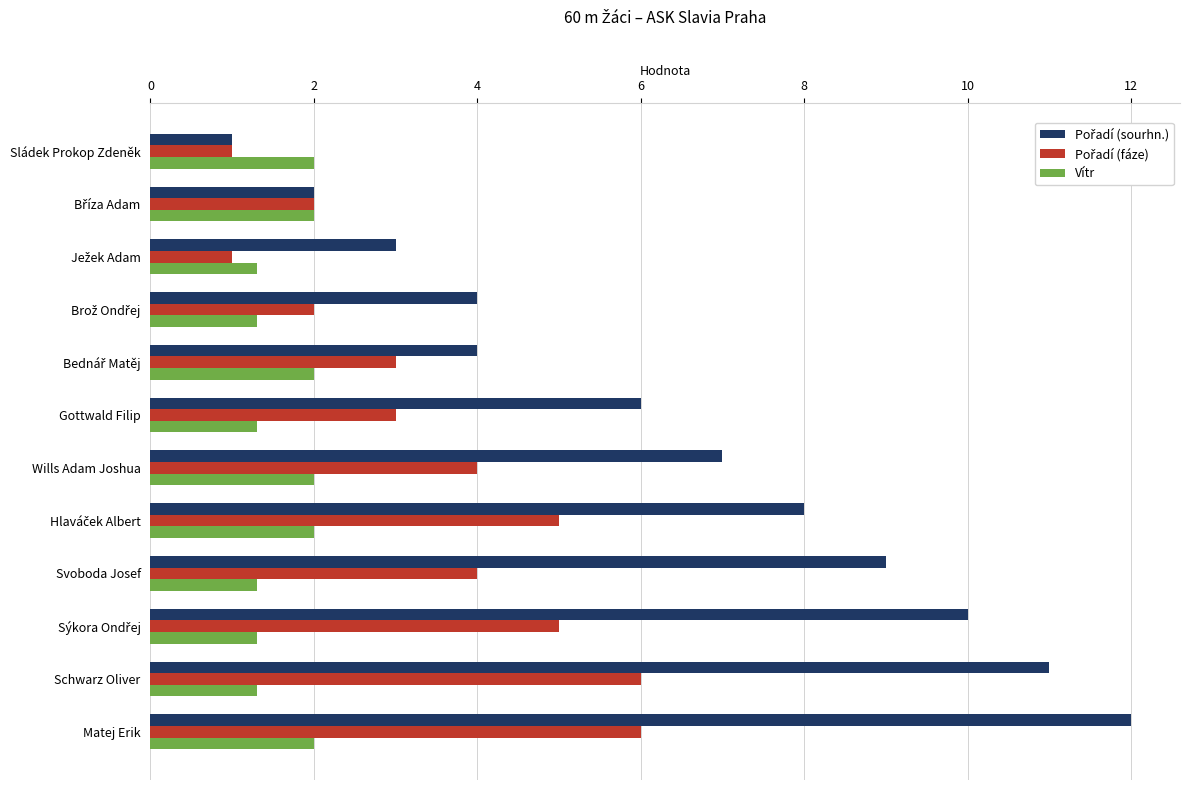

What is the total value across all series at Sládek Prokop Zdeněk?

4.0